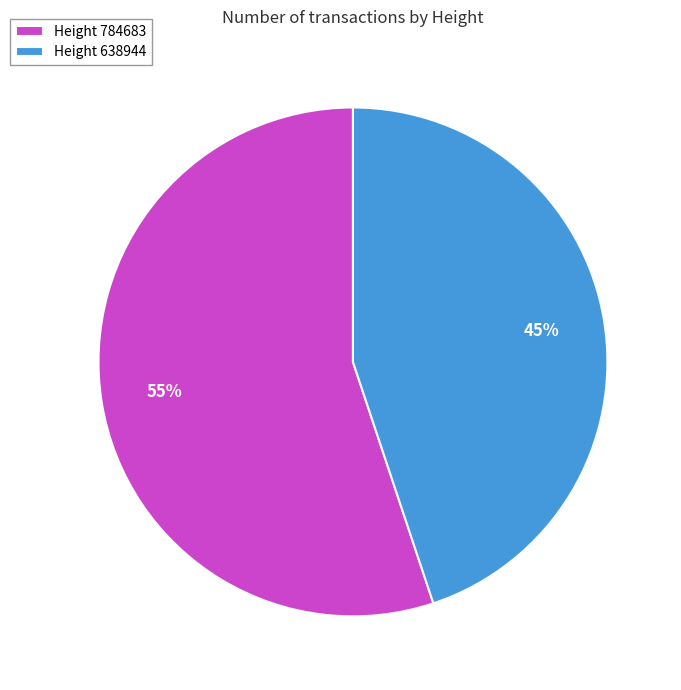

Is it true that Height 784683 is 69% of the pie?

False